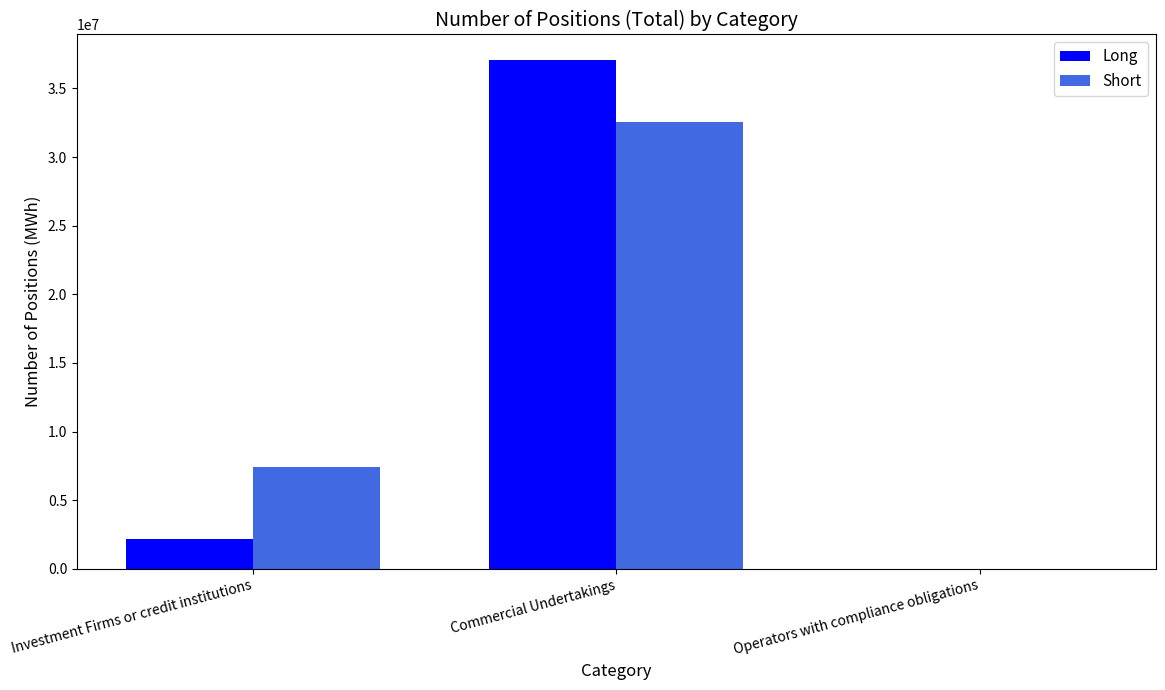

Is the value of Long at Commercial Undertakings greater than the value of Short at Investment Firms or credit institutions?

Yes